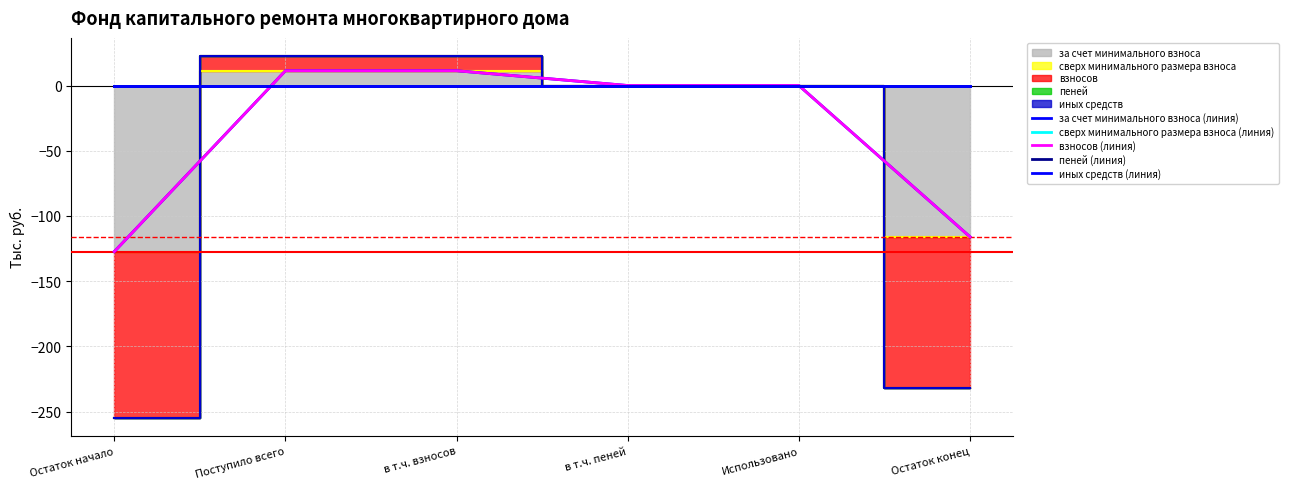

The value of пеней (линия) at Остаток конец is 0.0. True or false?

True